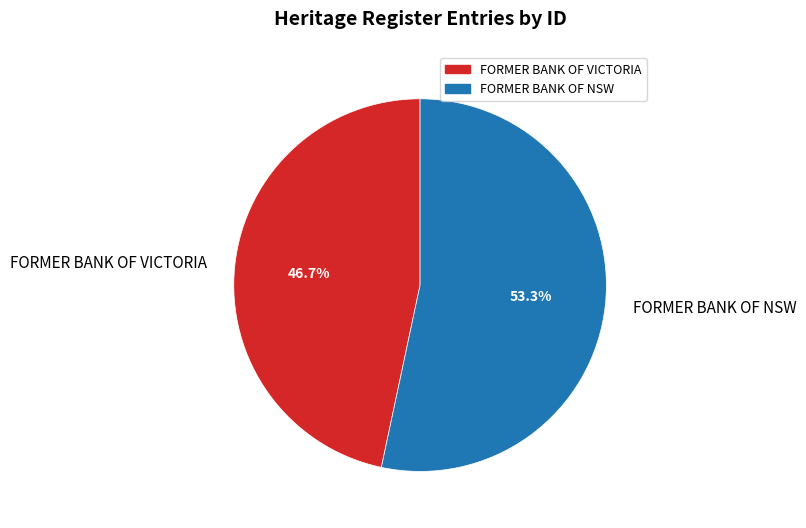

To the nearest percent, what is the difference between the largest and smallest slice percentages?

7%